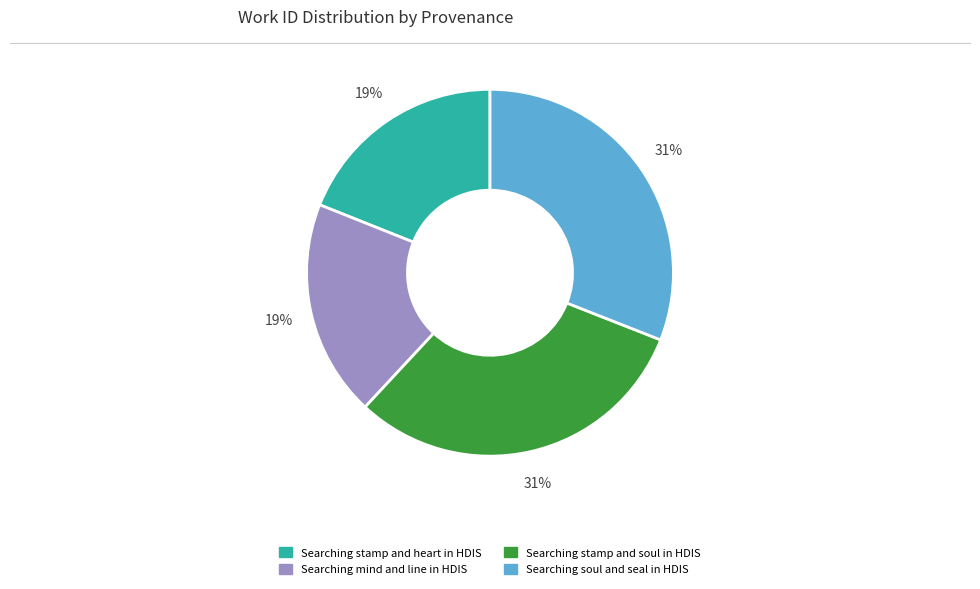

How many segments does this pie chart have?

4